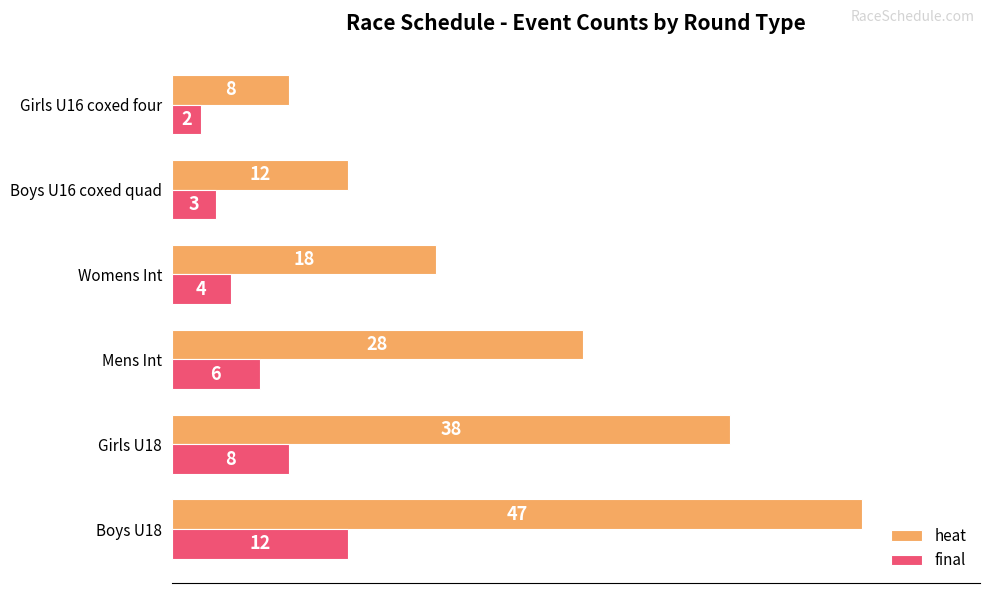

List the labels in order of heat value, smallest first.

Girls U16 coxed four, Boys U16 coxed quad, Womens Int, Mens Int, Girls U18, Boys U18